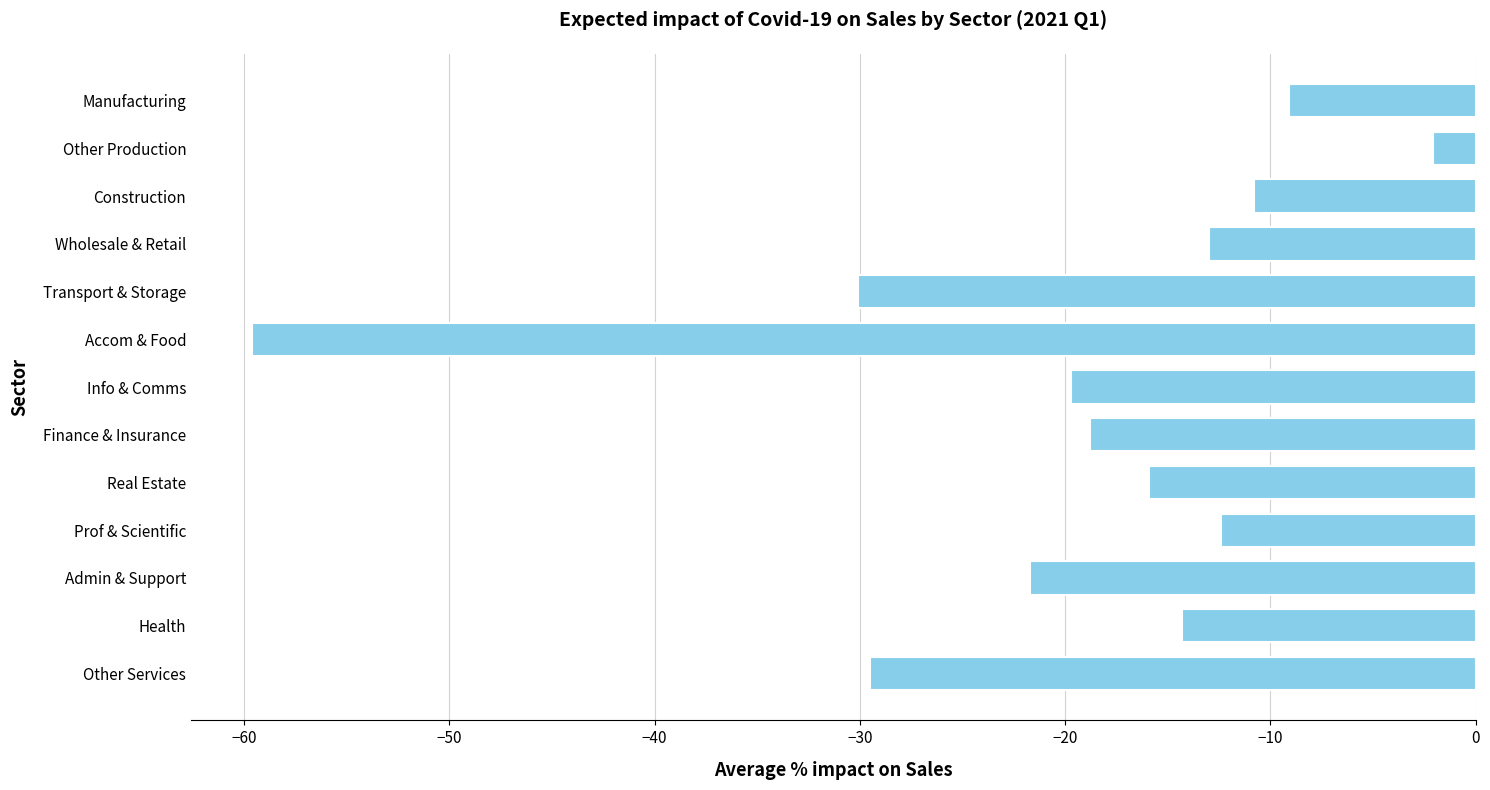

What is the sum of all values?

-257.0